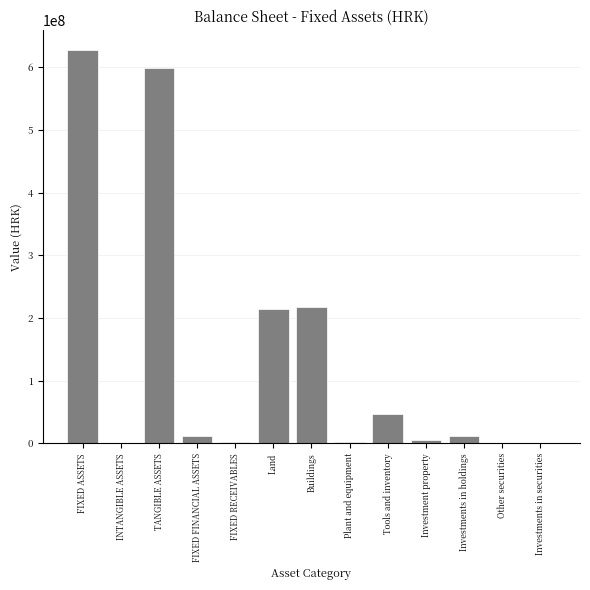

Is it true that the value at Buildings is 217757923?

True